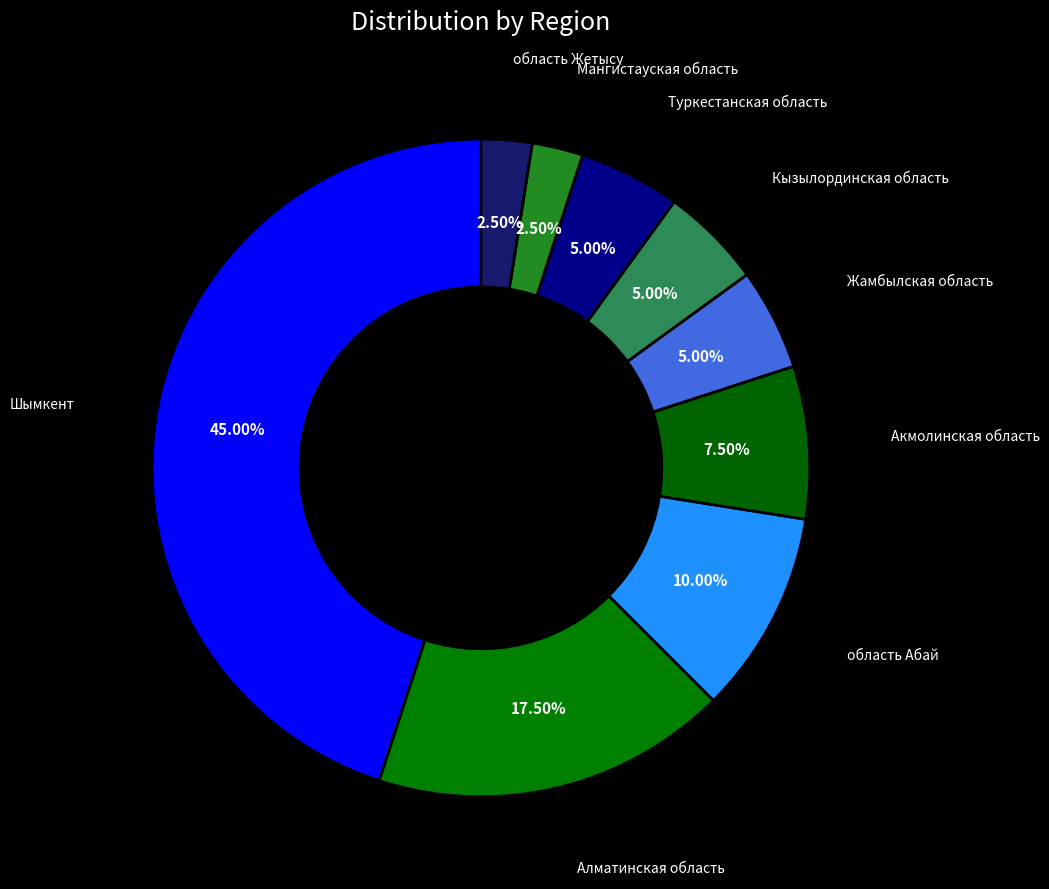

How many slices are in this pie chart?

9